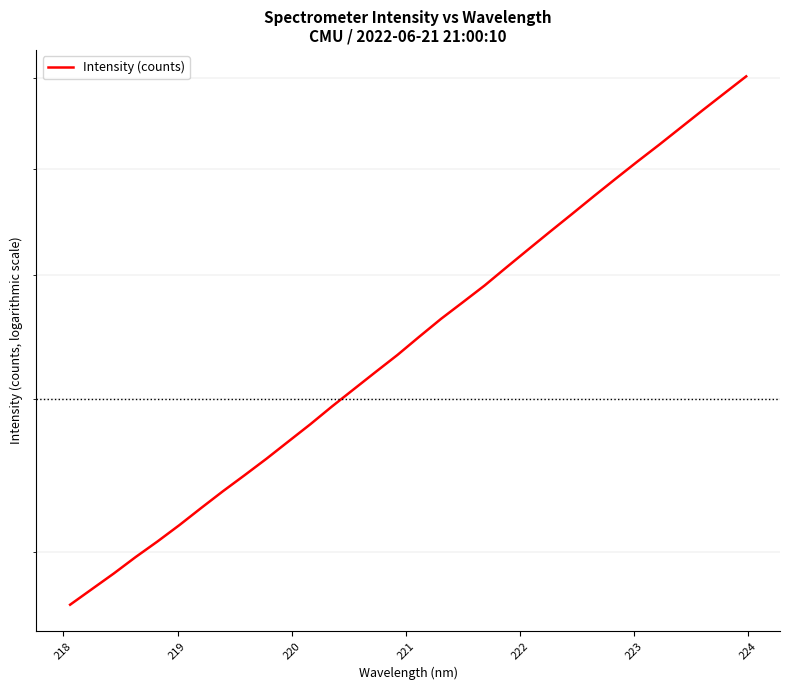

What is the sum of all values?

178224.3